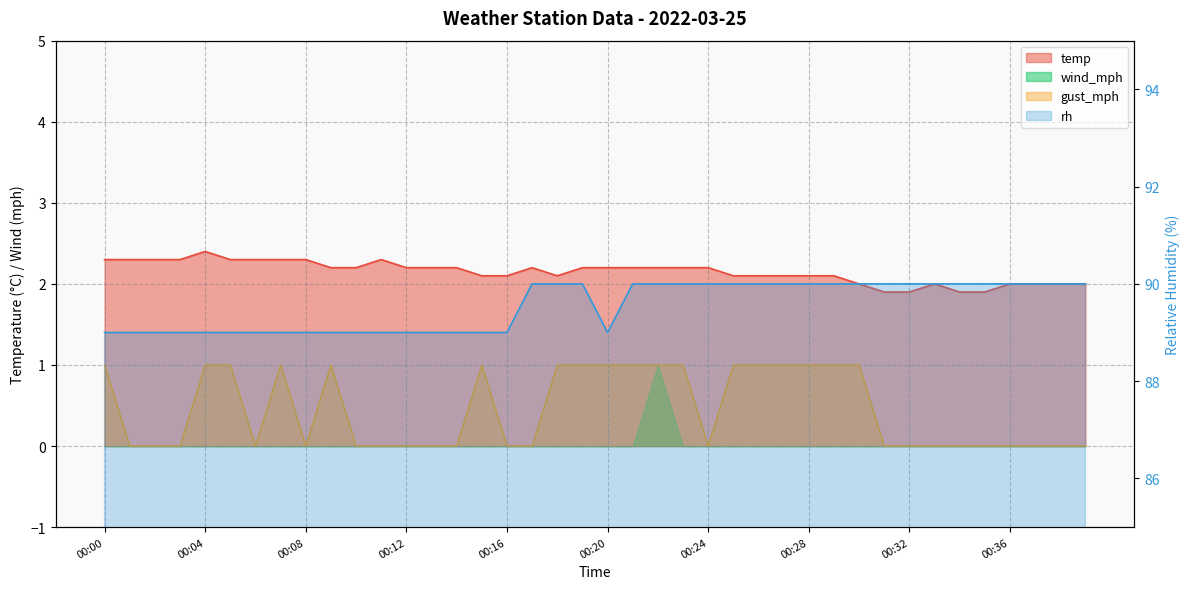

At which category is the sum across all series the highest?

00:19